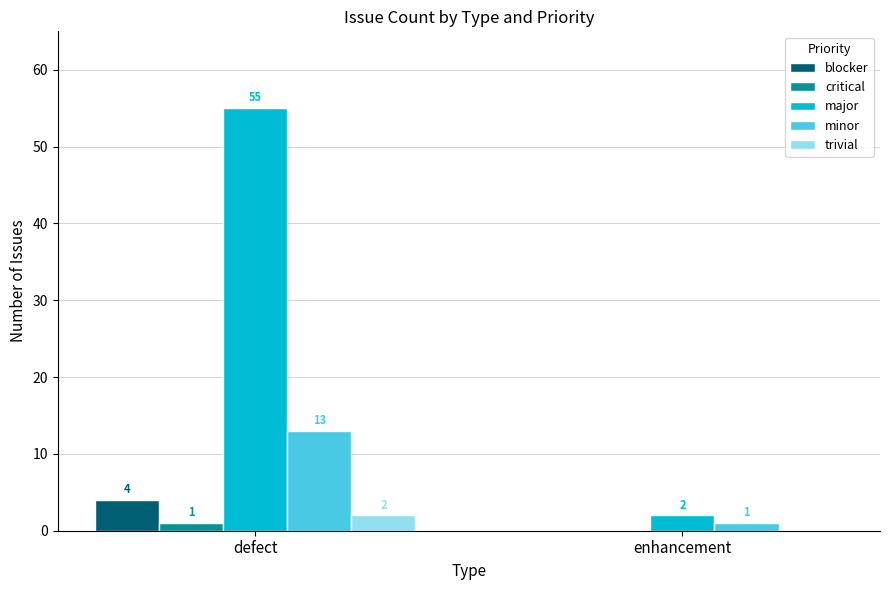

What is the greatest value displayed?

55